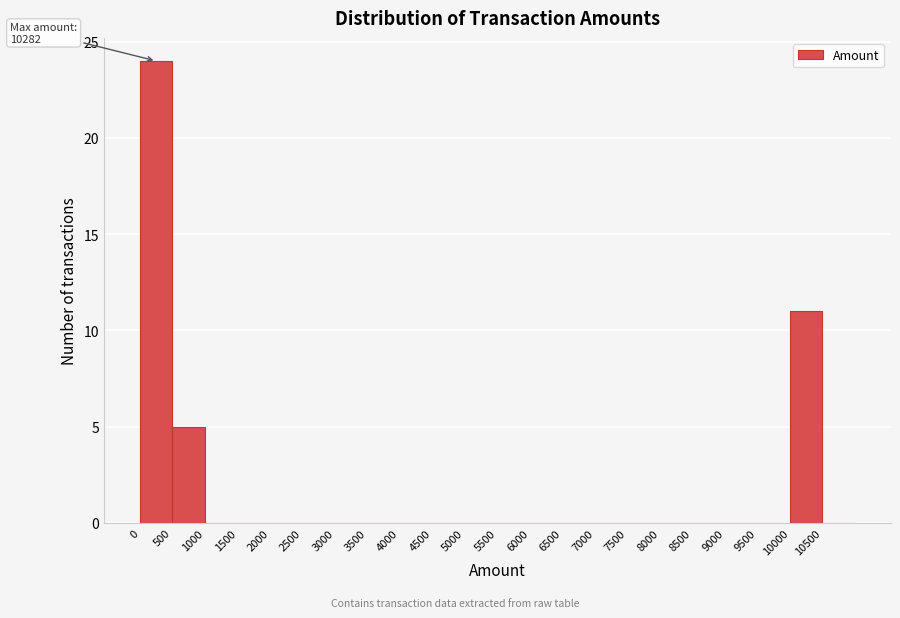

Over which range of the x-axis is the bar tallest?

0 to 500